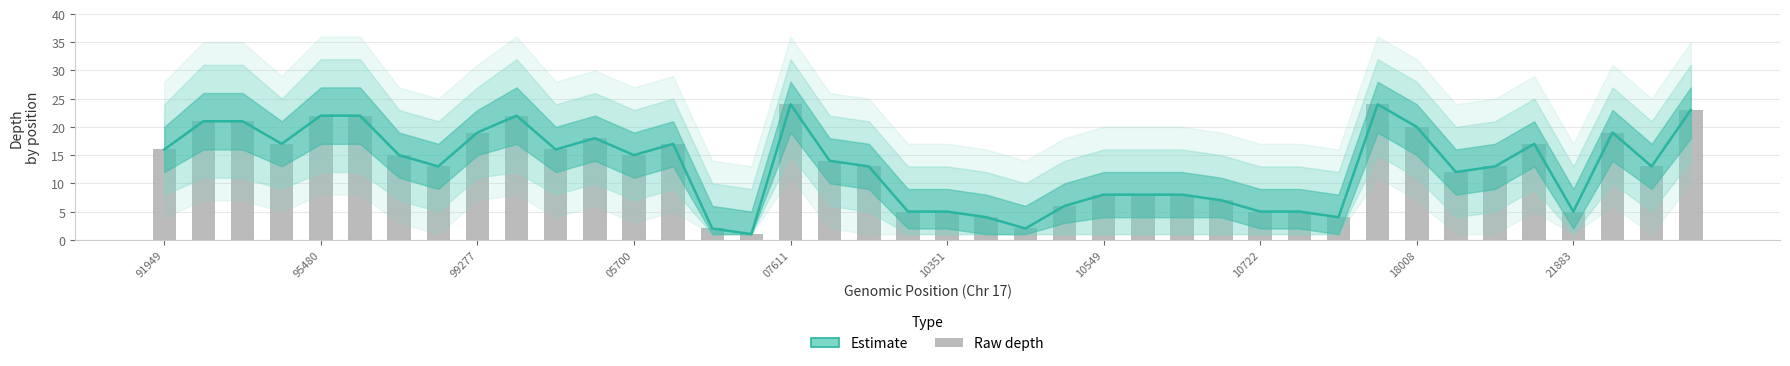

At which category is the sum across all series the highest?

07611